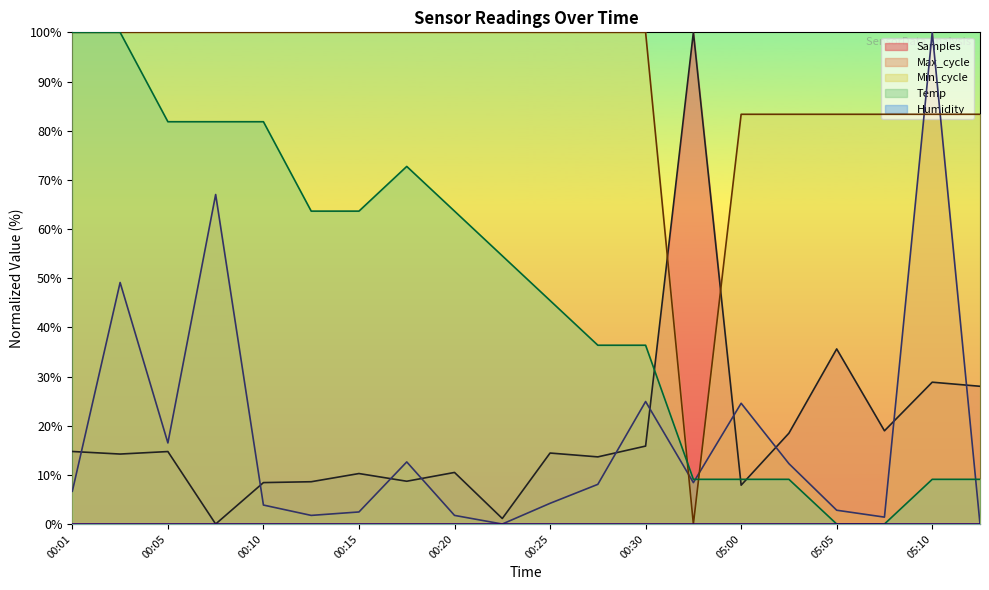

What is the difference between the highest and lowest values at 00:08?

100.0